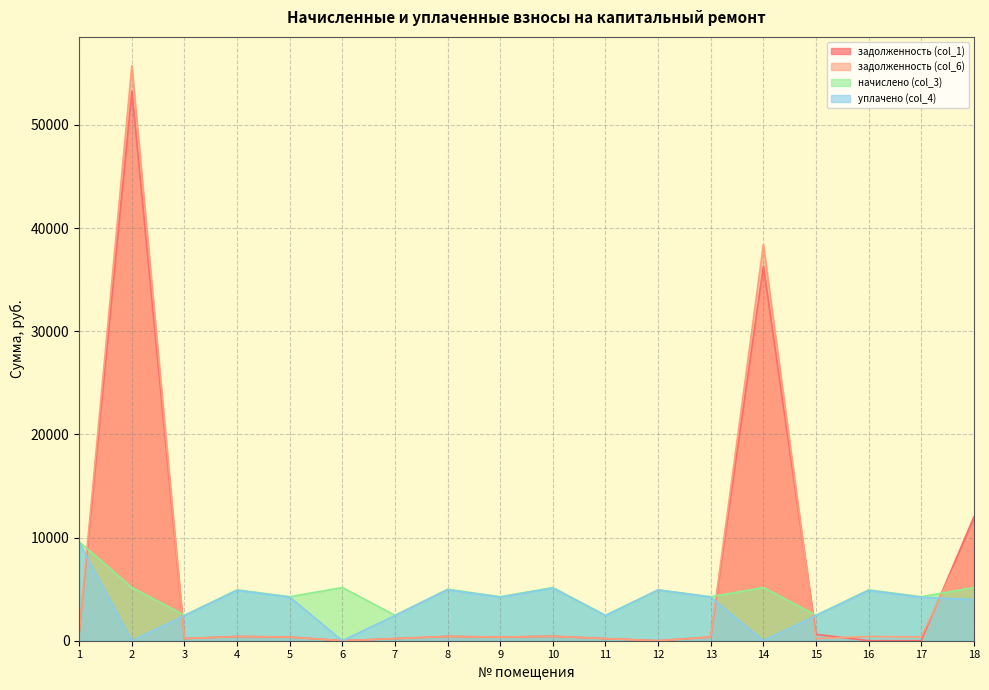

Between 12 and 18, which series saw the biggest shift?

задолженность (col_1)